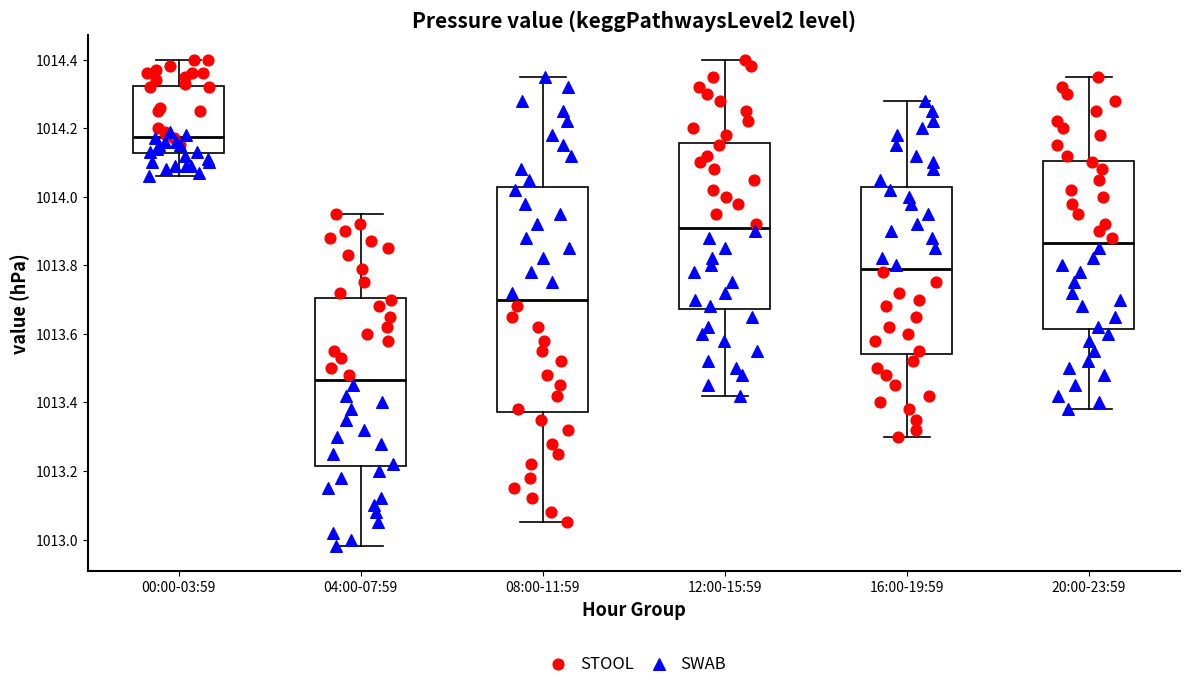

Which box has the highest median line?

00:00-03:59